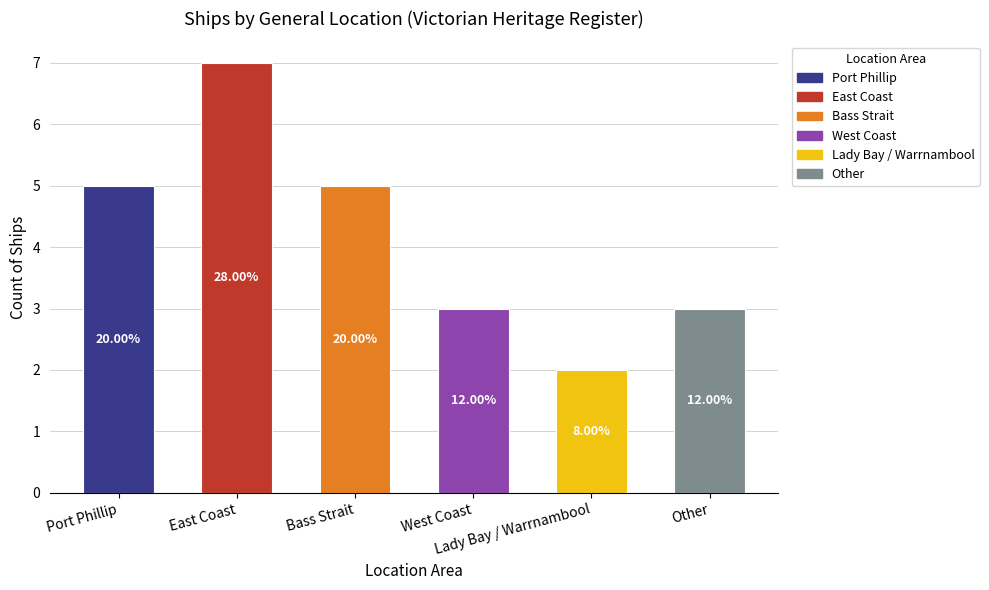

Rank the categories by value from lowest to highest.

Lady Bay / Warrnambool, West Coast, Other, Port Phillip, Bass Strait, East Coast